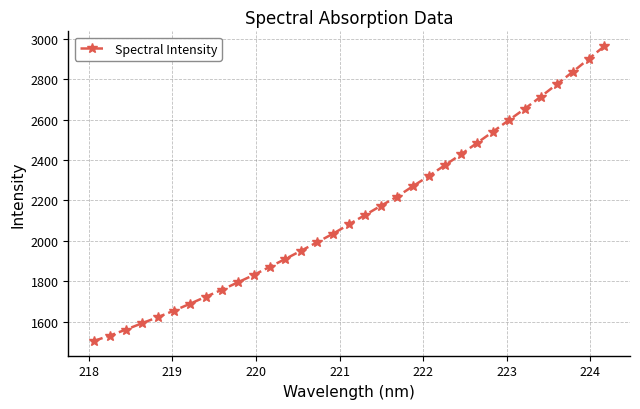

What is the value of the 19th point from the left?

2174.2